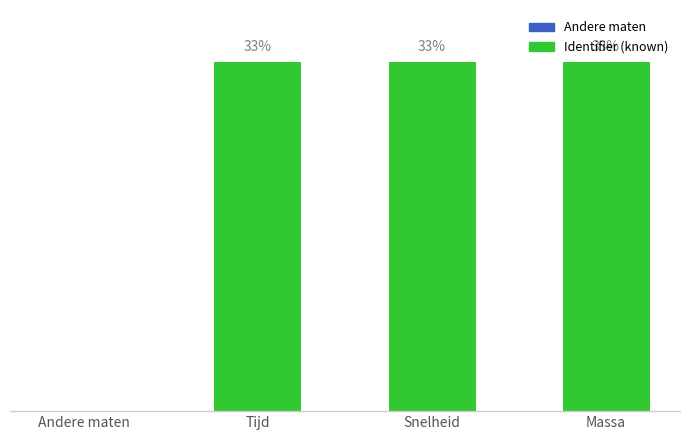

Are the bars horizontal?

No